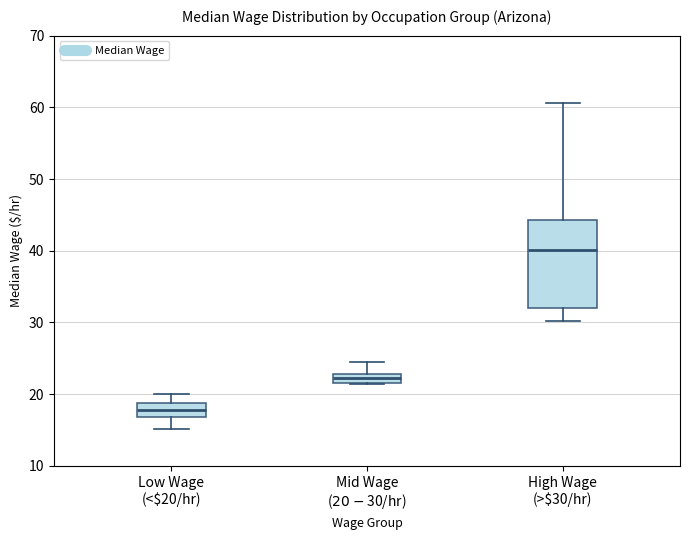

Which box is the tallest, from its lower edge to its upper edge?

High Wage (>$30/hr)